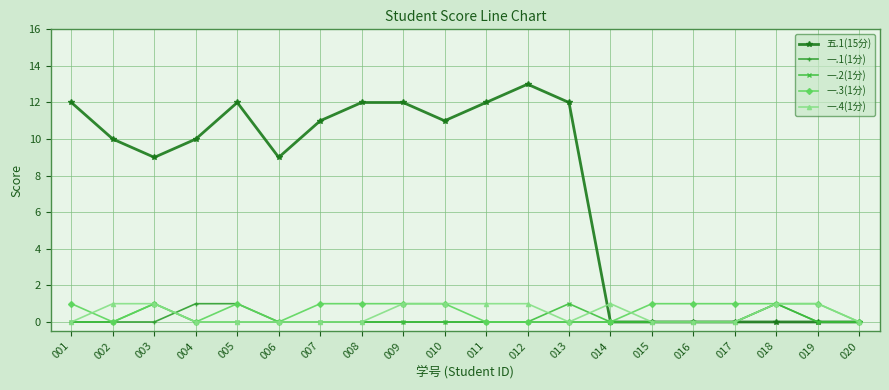

The value of 一.2(1分) at 010 is 0. True or false?

True